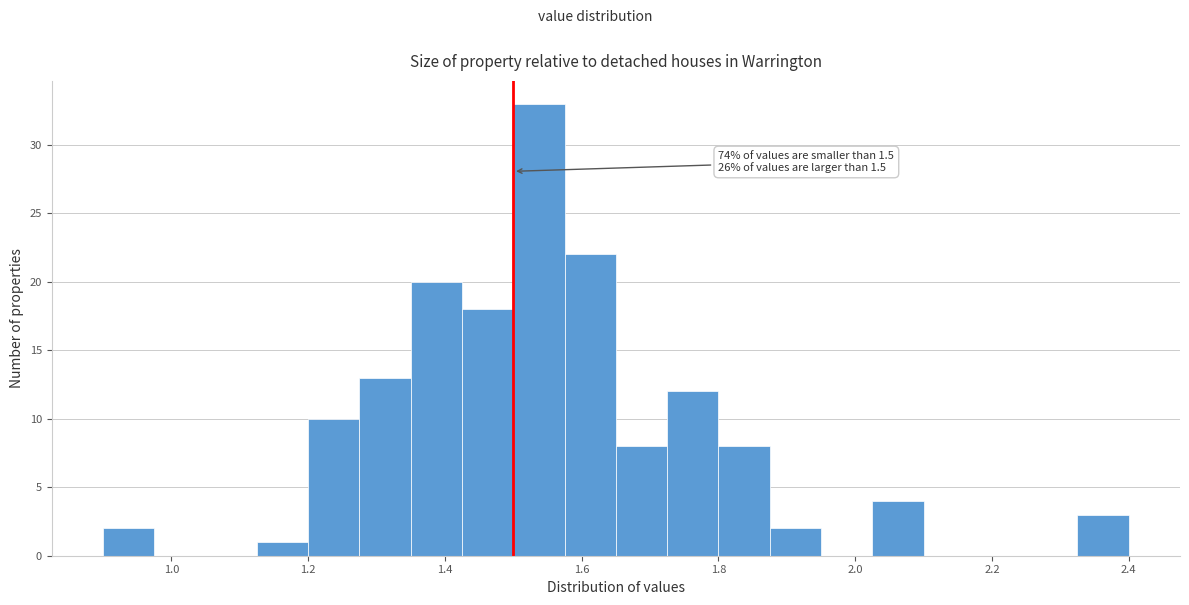

Read against the x-axis, roughly where is the centre of the tallest bar?

1.54